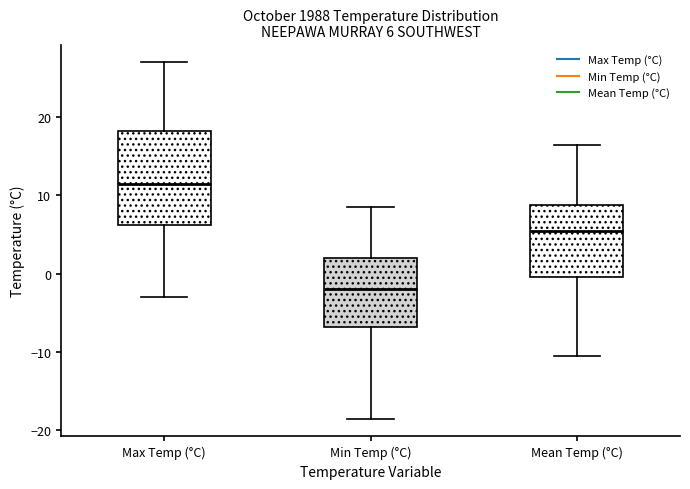

Comparing the boxes themselves (not the whiskers), which one is the tallest?

Max Temp (°C)